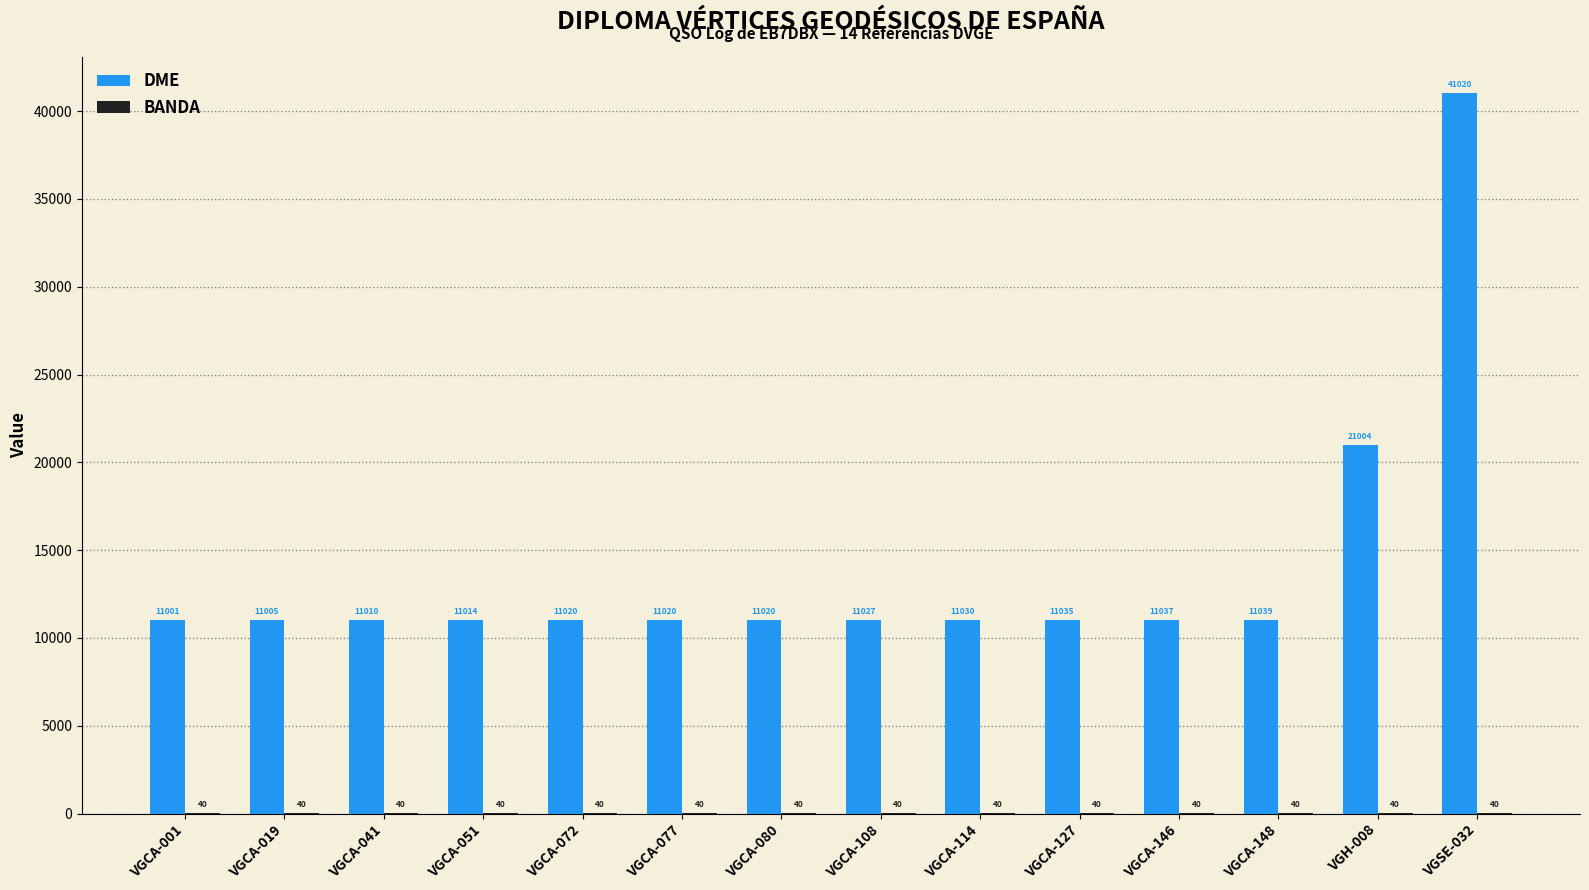

Between VGCA-041 and VGCA-146, which series saw the biggest shift?

DME